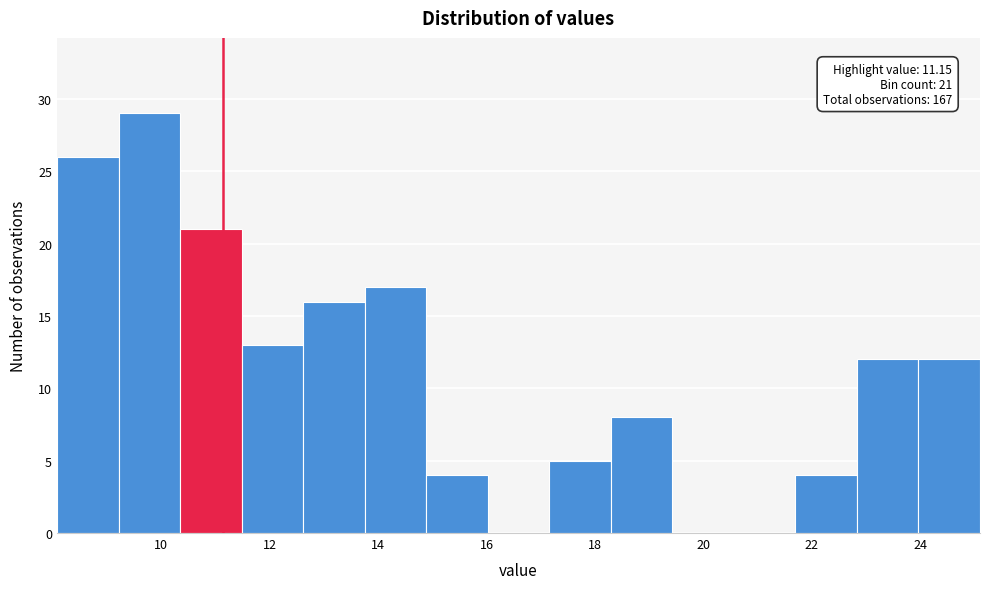

Which range on the x-axis has the tallest bar?

9.2 to 10.4